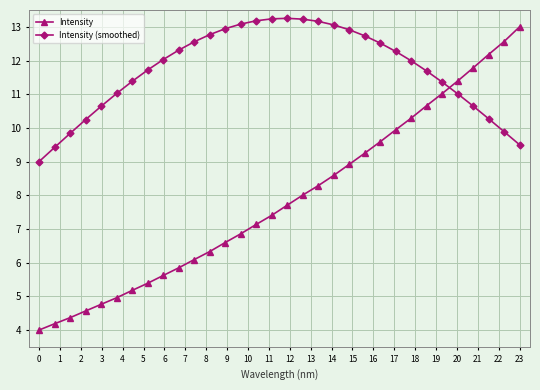

List the series in order of their overall mean, highest first.

Intensity (smoothed), Intensity